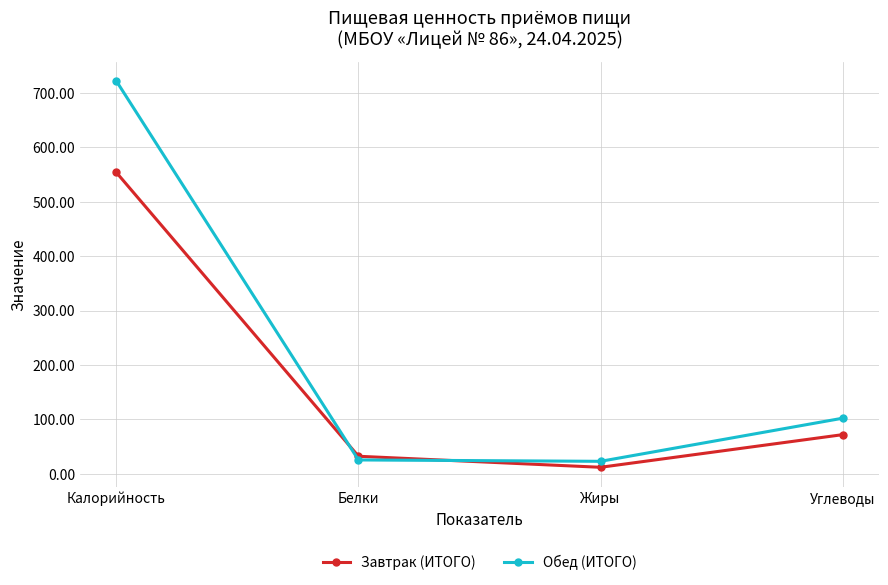

At which label does Завтрак (ИТОГО) first exceed 72?

Калорийность